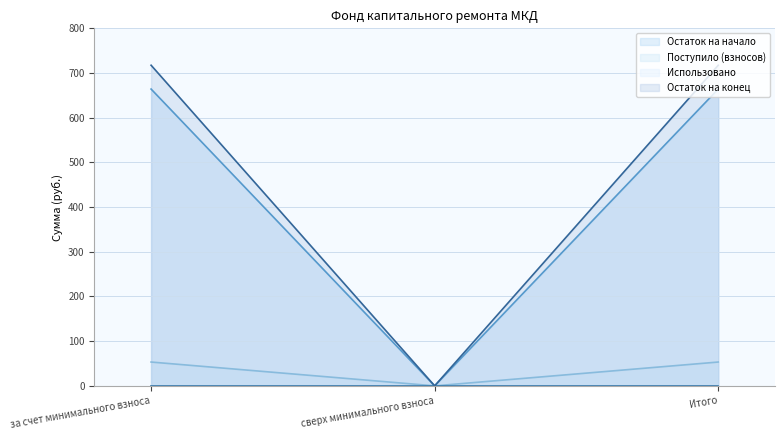

Reading left to right, extract all data points from this chart.

Остаток на начало: за счет минимального взноса=53.3	сверх минимального взноса=0.0	Итого=53.3
Поступило (взносов): за счет минимального взноса=664.1	сверх минимального взноса=0.0	Итого=664.1
Остаток на конец: за счет минимального взноса=717.4	сверх минимального взноса=0.0	Итого=717.4